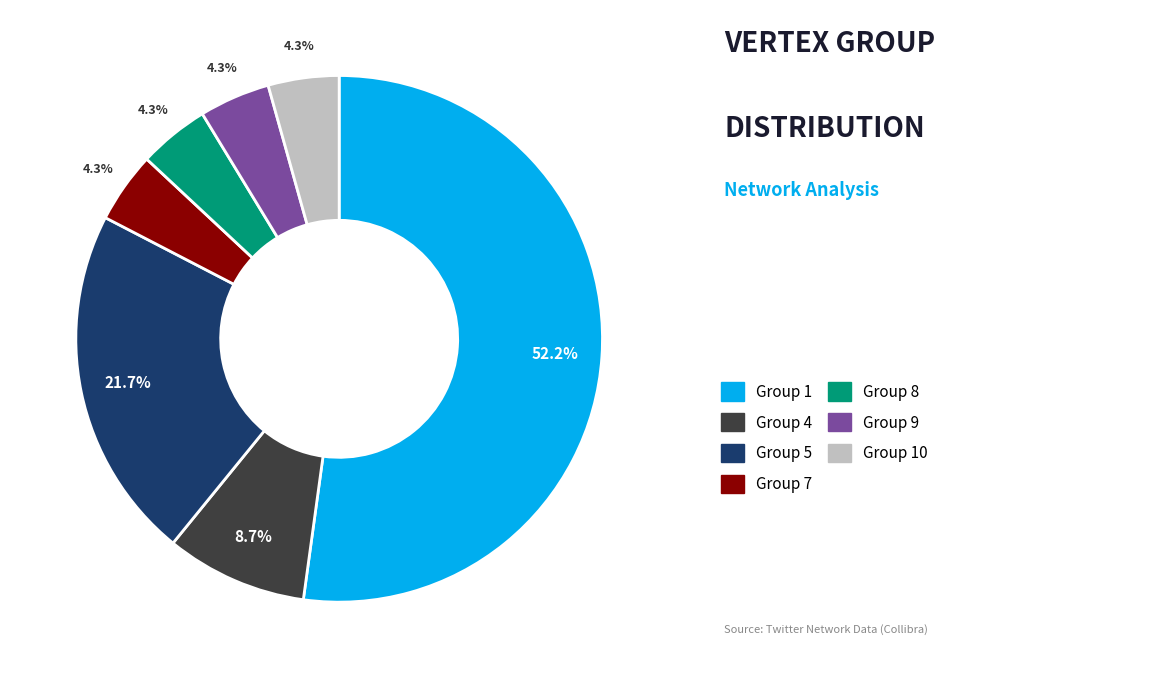

Is there a majority slice in this chart?

Yes